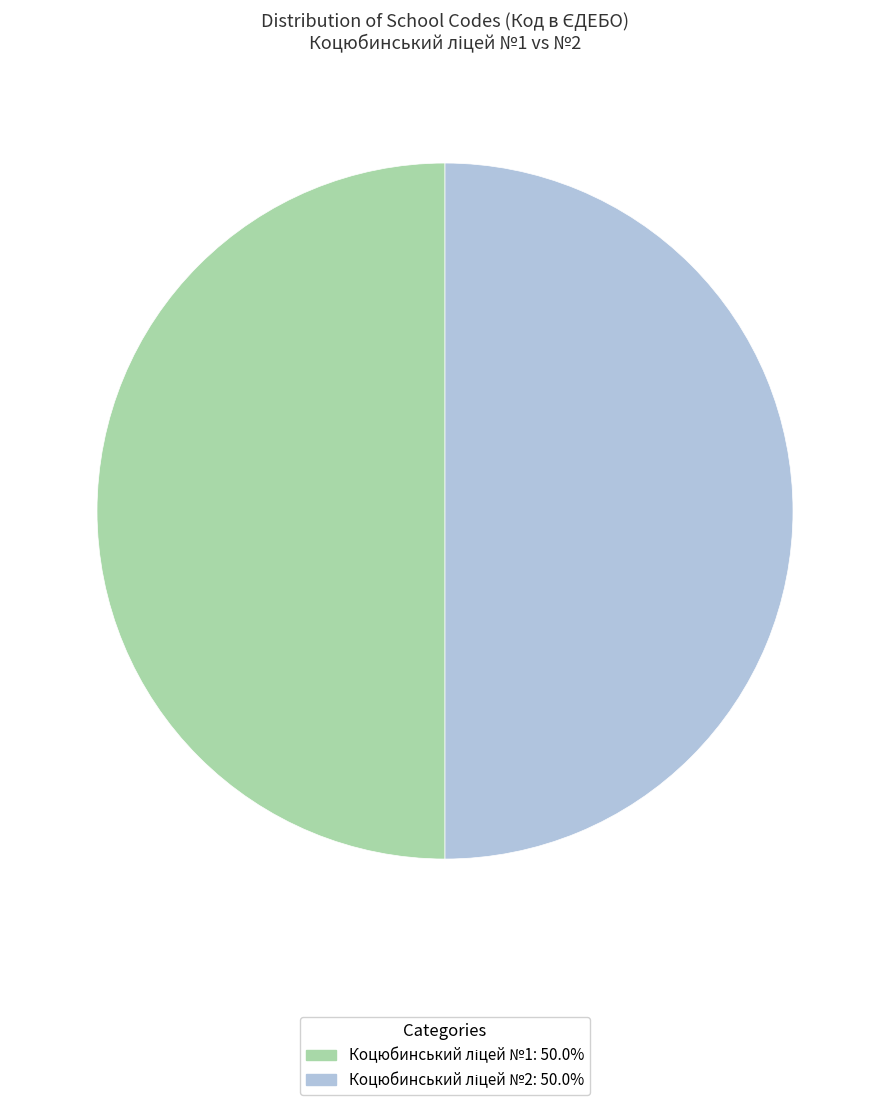

How many slices are in this pie chart?

2